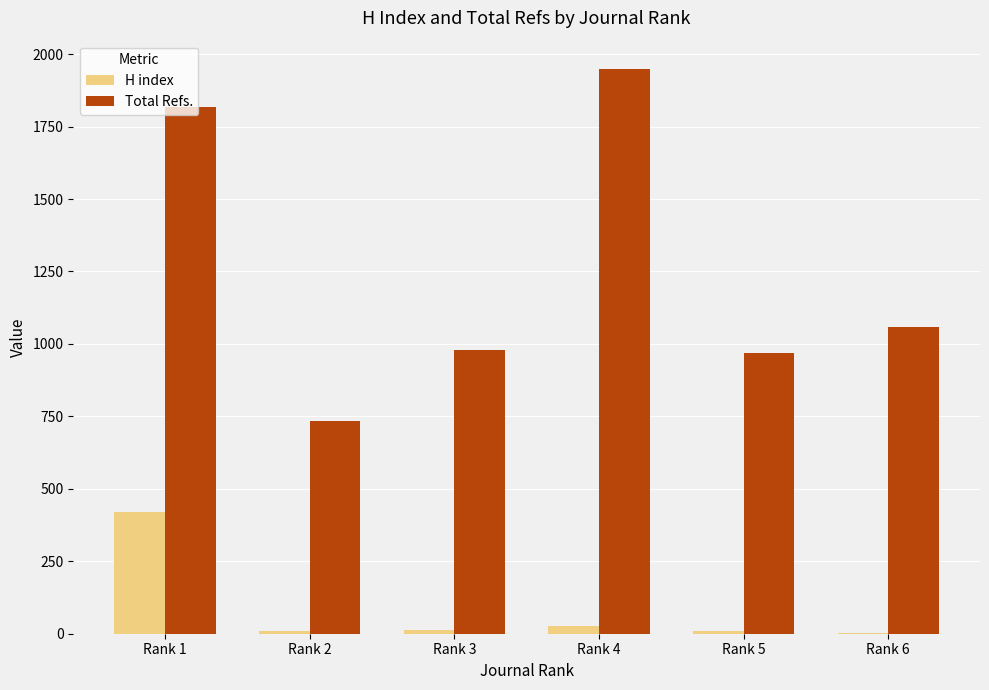

How many series are shown in this chart?

2